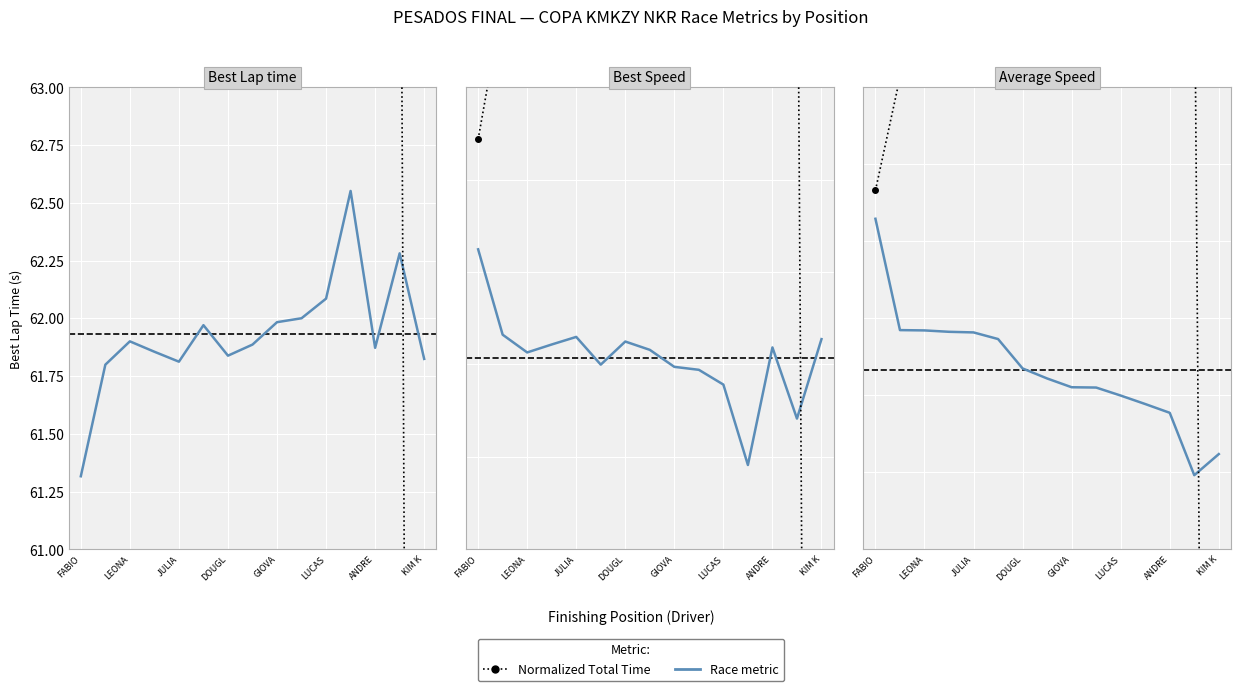

Which series changed the most between LEONA and KIM K?

Normalized Total Time